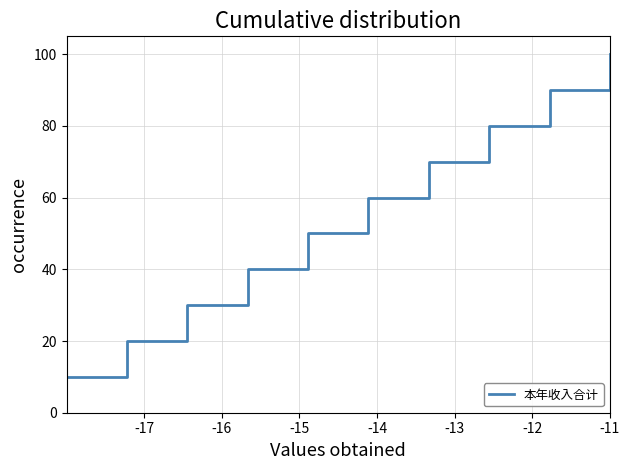

What is the smallest value displayed?

10